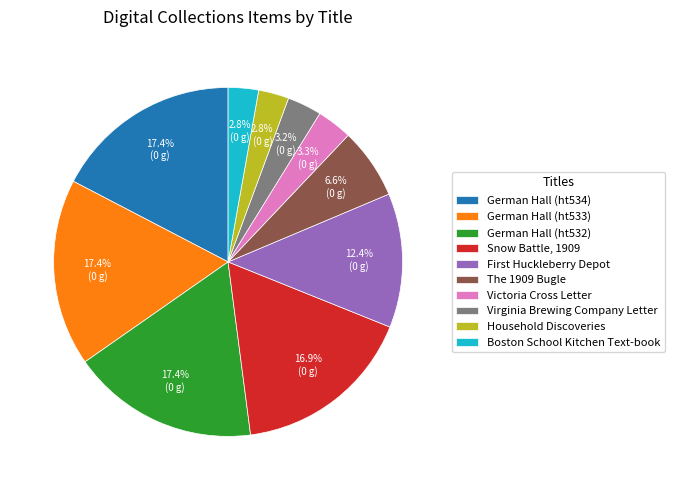

How many segments does this pie chart have?

10